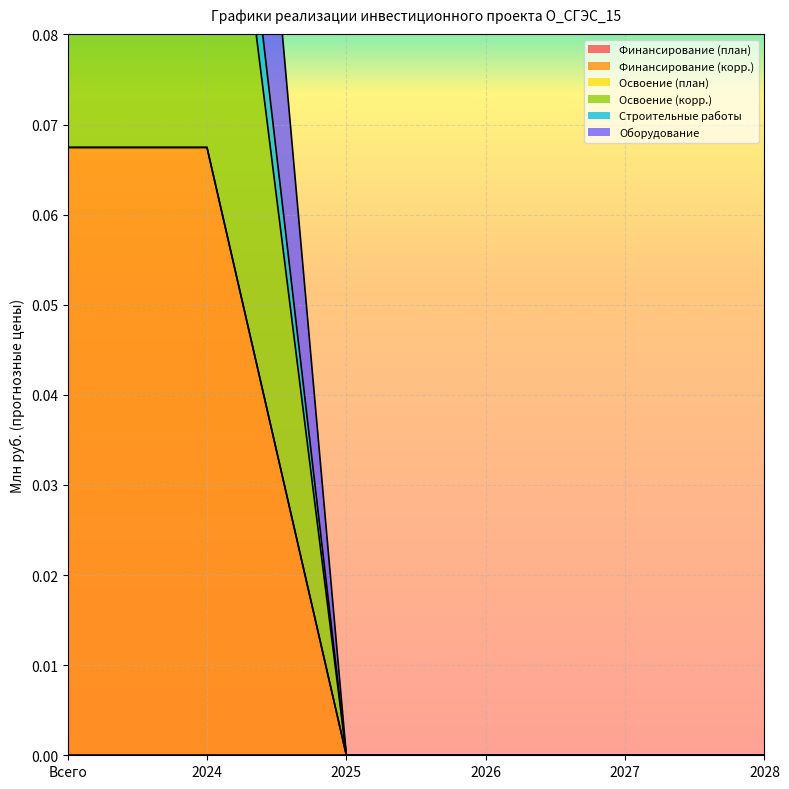

Which series has the largest total across all categories?

Строительные работы